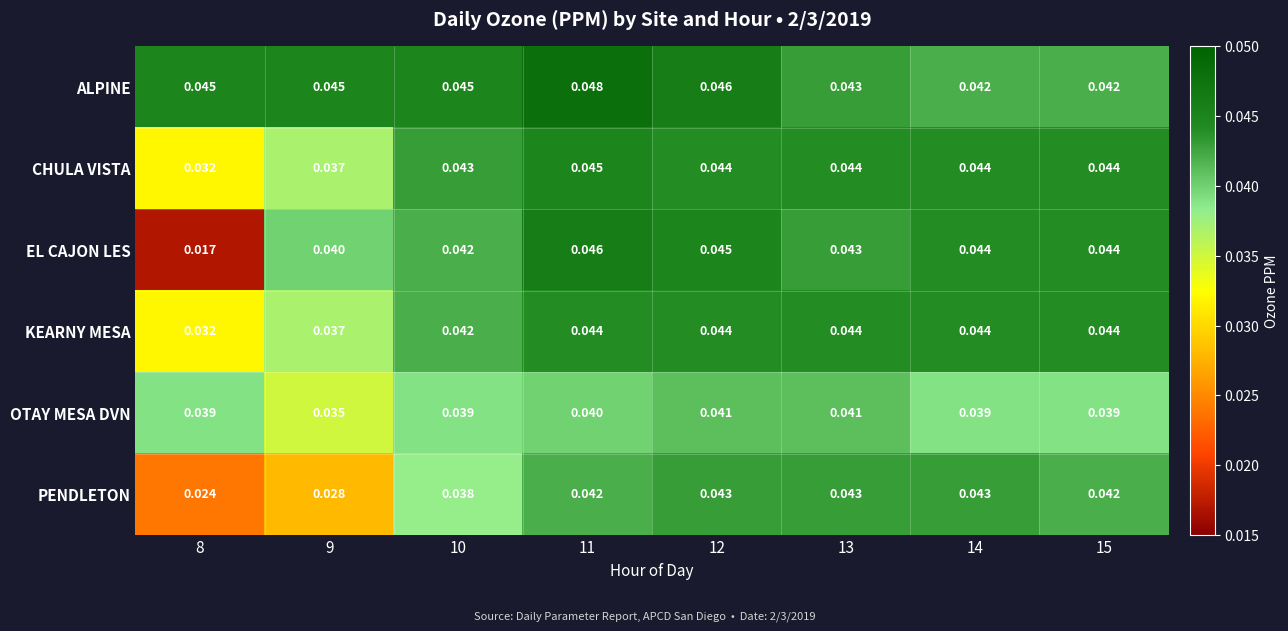

List the series in order of their peak value, highest first.

ALPINE, EL CAJON LES, CHULA VISTA, KEARNY MESA, PENDLETON, OTAY MESA DVN